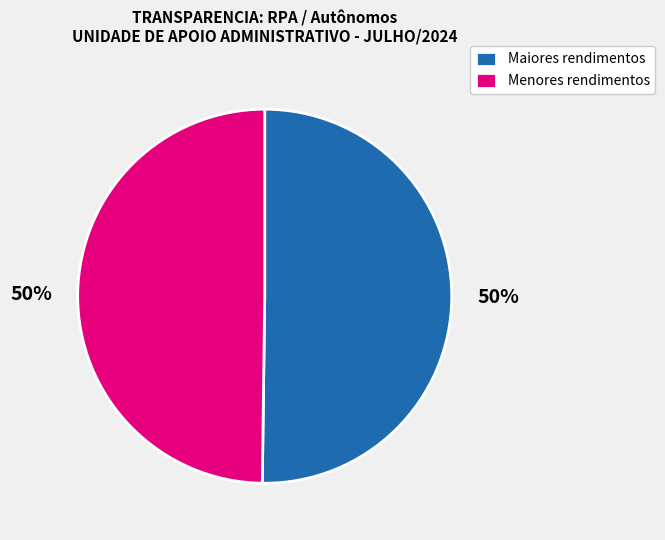

Combined, do Maiores rendimentos and Menores rendimentos account for over 50%?

Yes